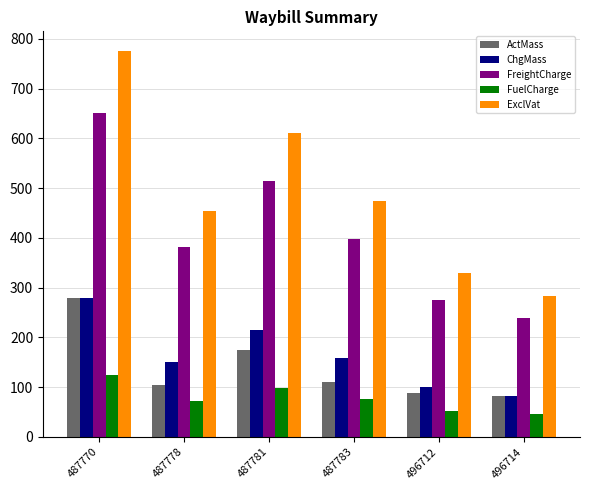

How many groups of bars are there?

6